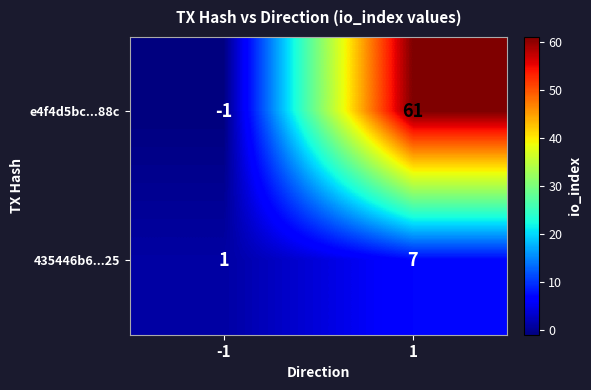

Reading left to right, transcribe all the data shown in this chart.

e4f4d5bc...88c: -1	61
435446b6...25: 1	7